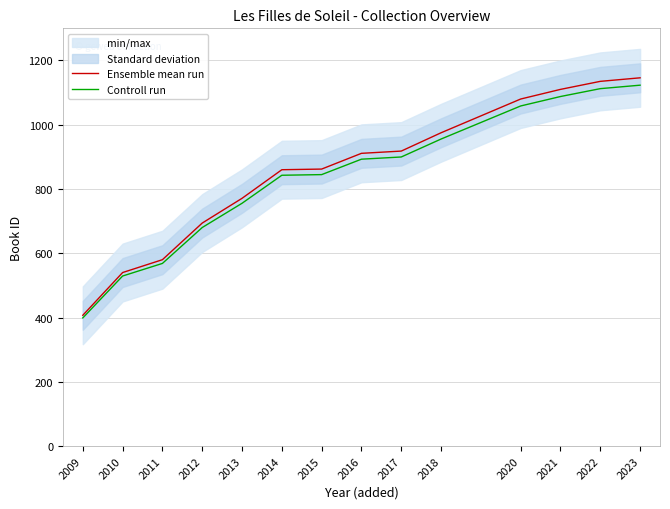

Reading left to right, what are all the values shown in this chart?

Ensemble mean run: 407.0	540.0	580.0	694.0	771.0	860.0	862.0	911.0	918.0	975.0	1080.0	1110.0	1135.0	1146.0
Controll run: 398.9	529.2	568.4	680.1	755.6	842.8	844.8	892.8	899.6	955.5	1058.4	1087.8	1112.3	1123.1